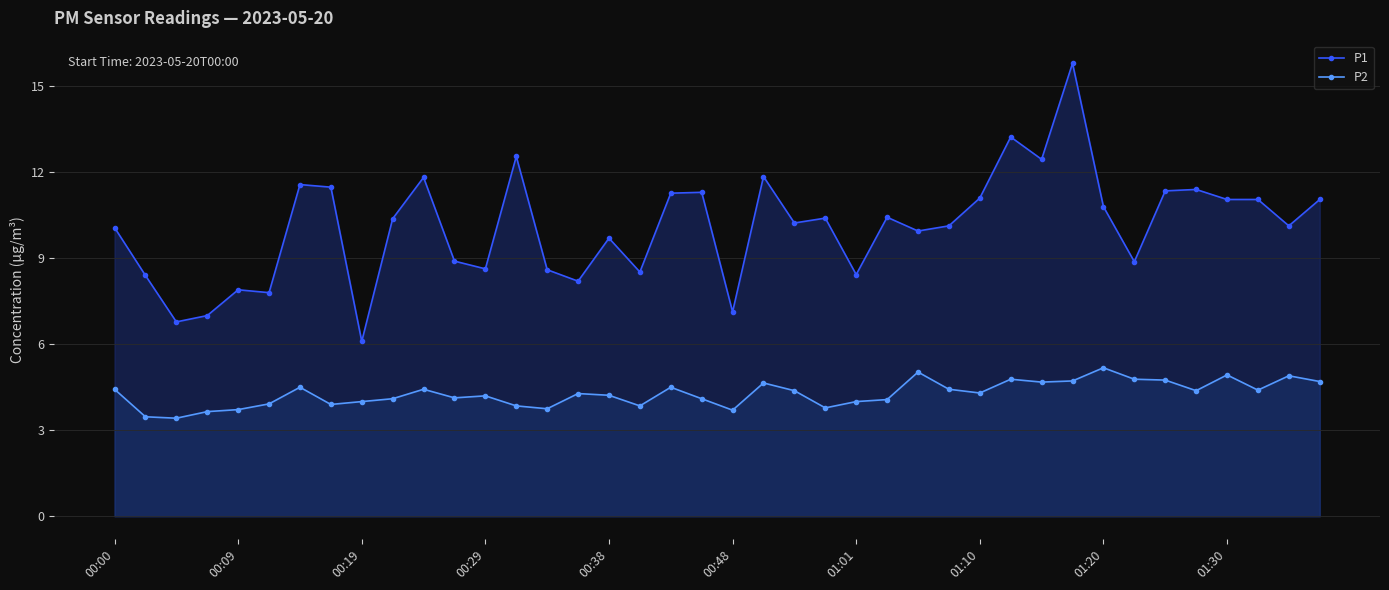

The value of P2 at 26 is 5.0. True or false?

True